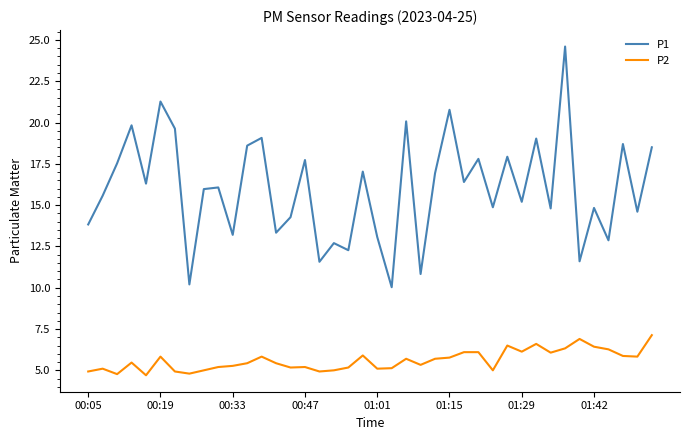

What is the difference between the maximum and minimum values in the P2 series?

2.4